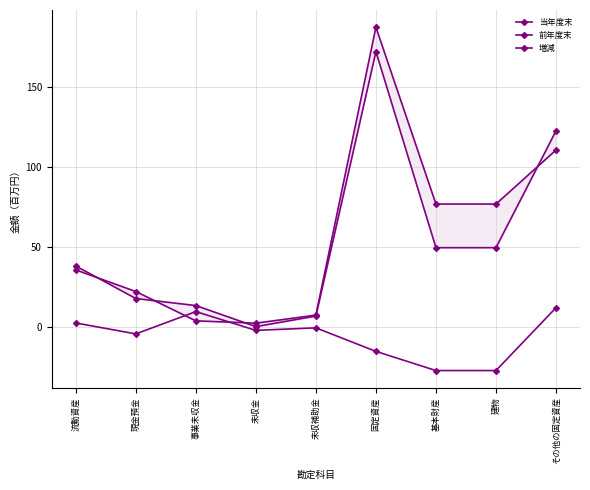

What is the label of the 6th point from the right?

未収金